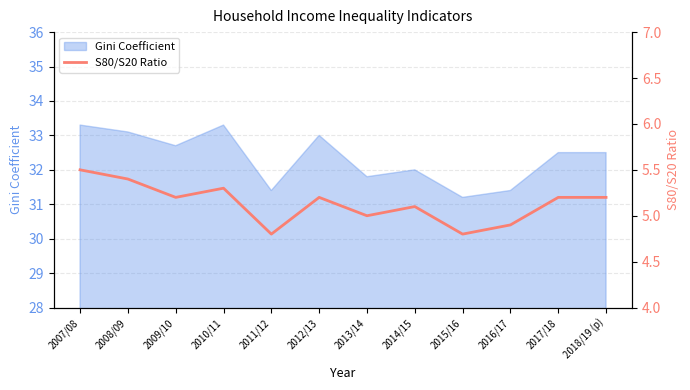

What is the lowest value of the Gini Coefficient series?

31.2